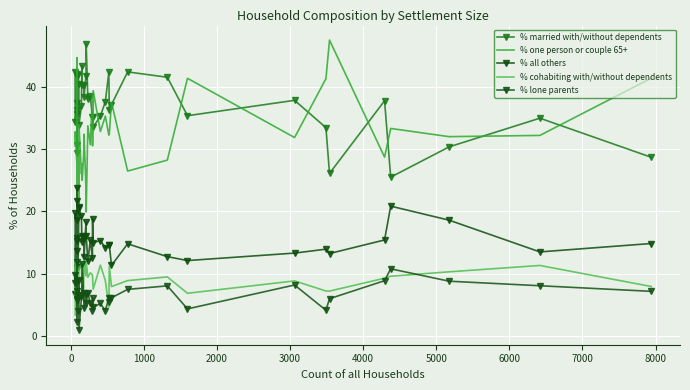

What are all the series names shown in the legend?

% married with/without dependents, % one person or couple 65+, % all others, % cohabiting with/without dependents, % lone parents